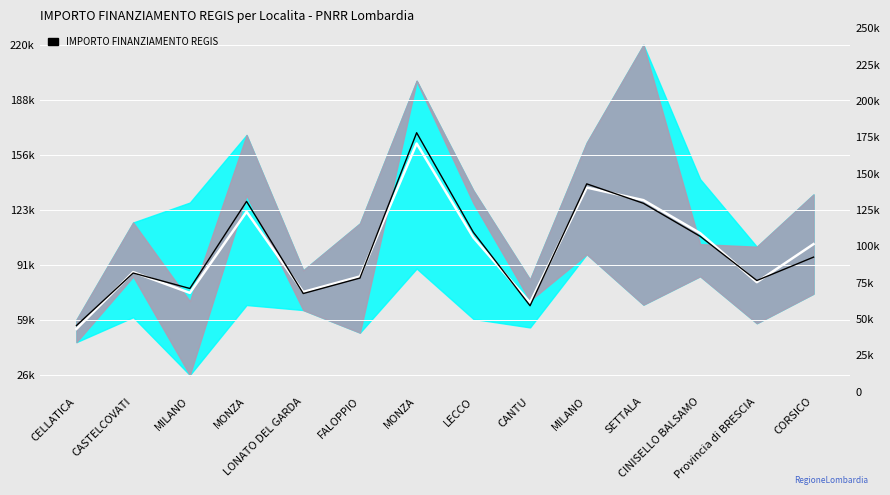

Which has a higher value, CASTELCOVATI or CINISELLO BALSAMO?

CINISELLO BALSAMO